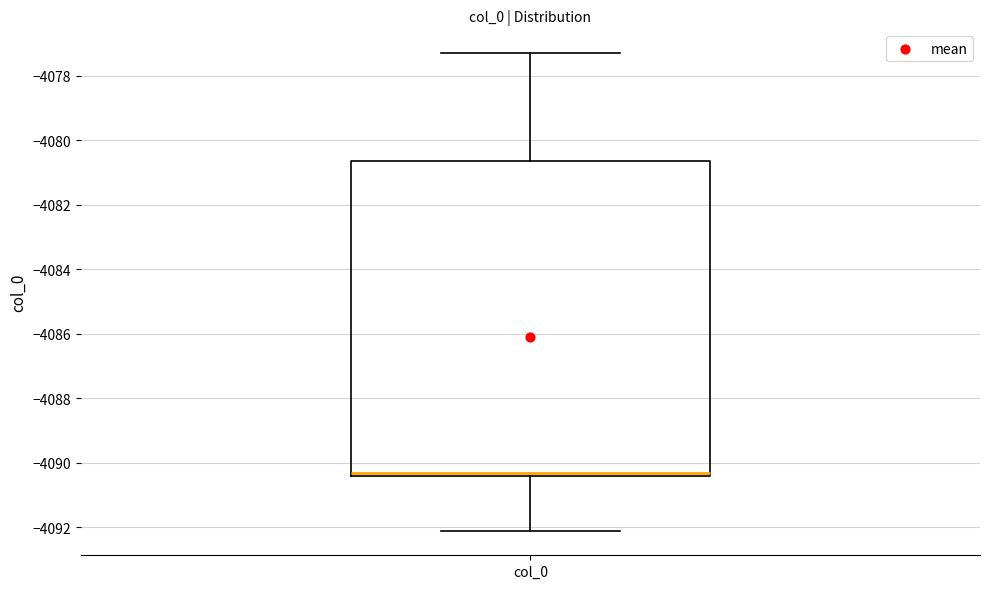

Where does the upper whisker of the box for col_0 end on the y-axis? The values are not printed on the chart, so give them approximately, as read against the axis.

-4077.4